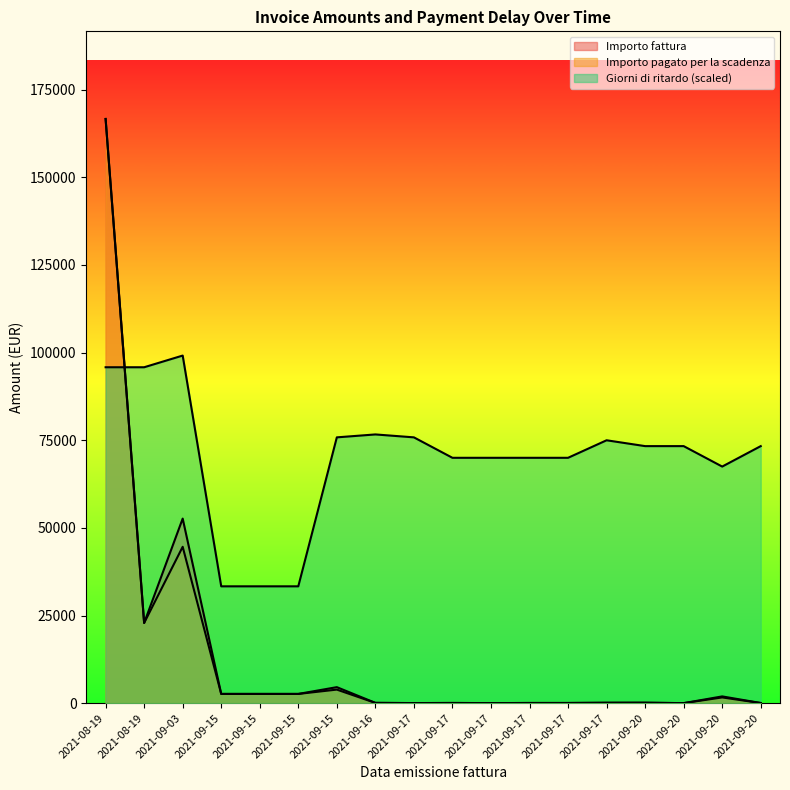

At which category is the sum across all series the highest?

2021-08-19